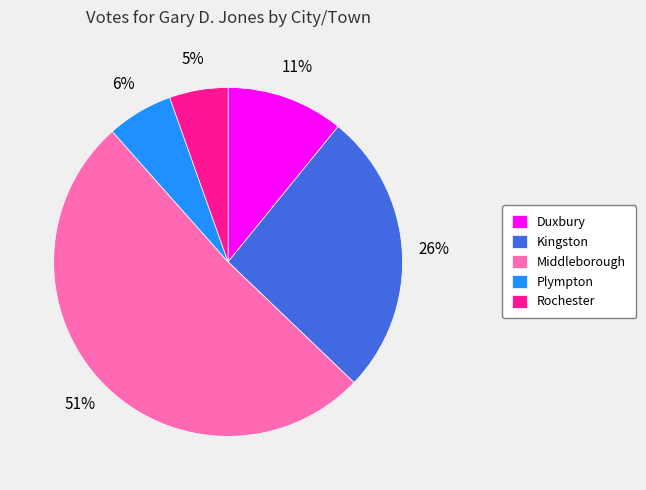

Approximately how many times larger is the value at Duxbury compared to Kingston?

0.4